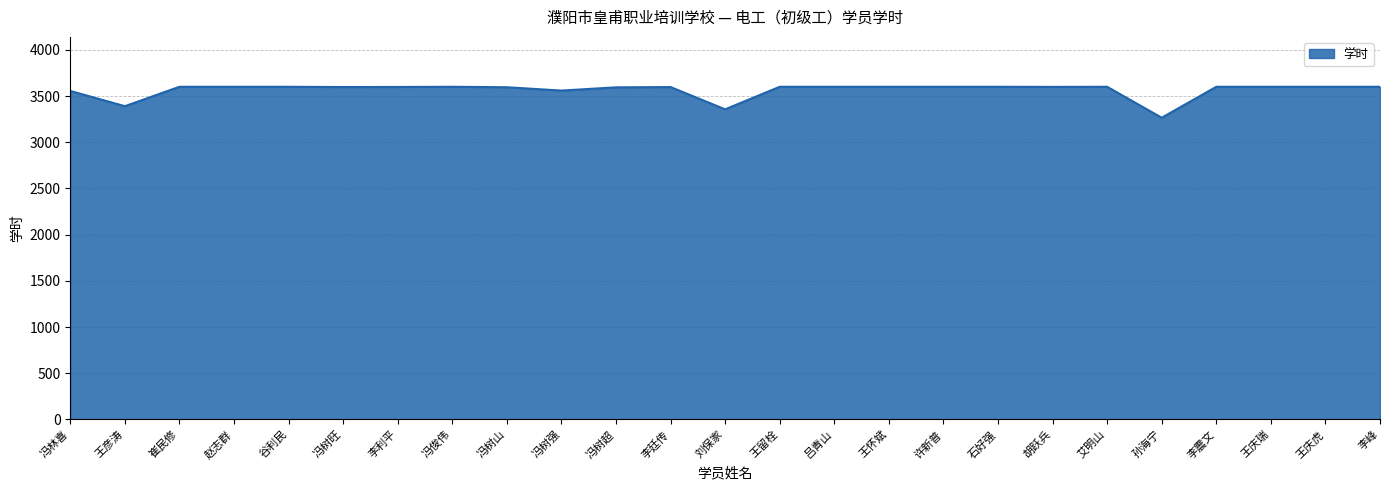

Does the chart have visible grid lines?

Yes